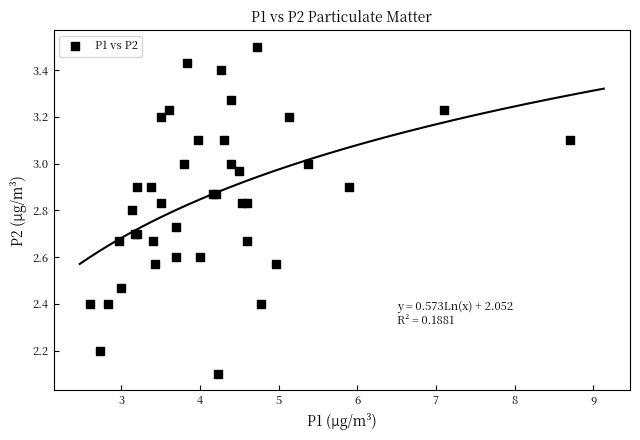

What Y value in the scatter plot is closest to 2?

2.1